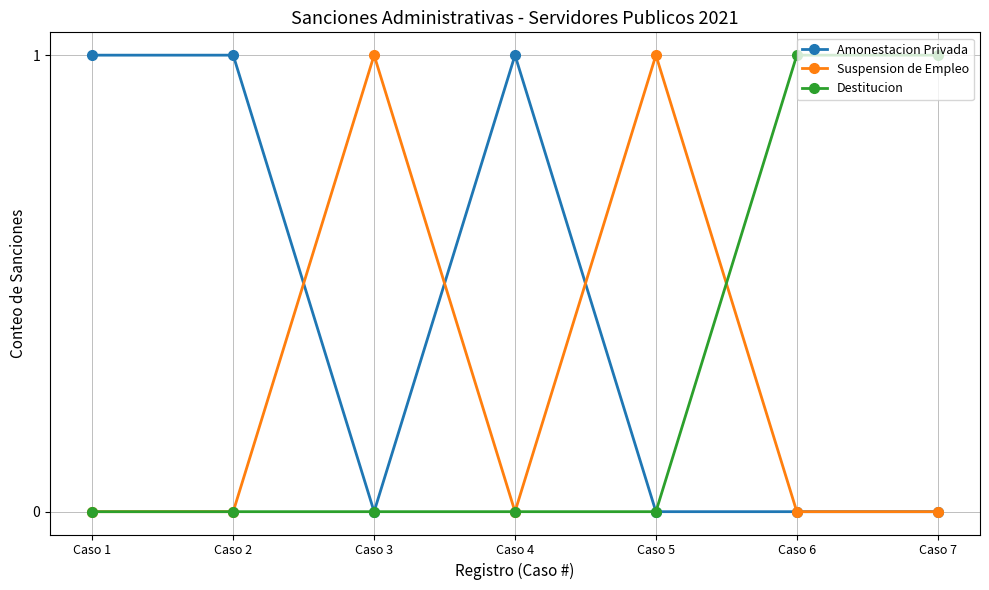

What is the value of the Amonestacion Privada point at the 4th from the left?

1